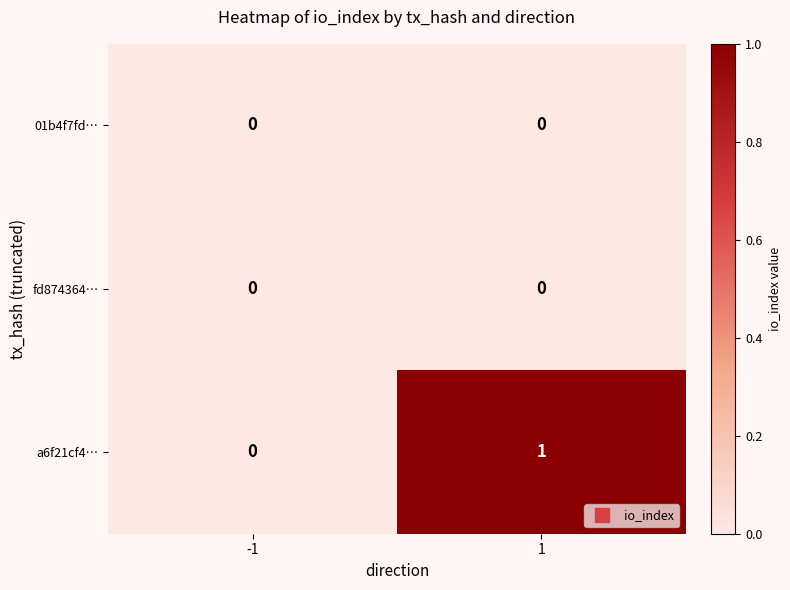

Which series has the widest spread of values?

a6f21cf4…